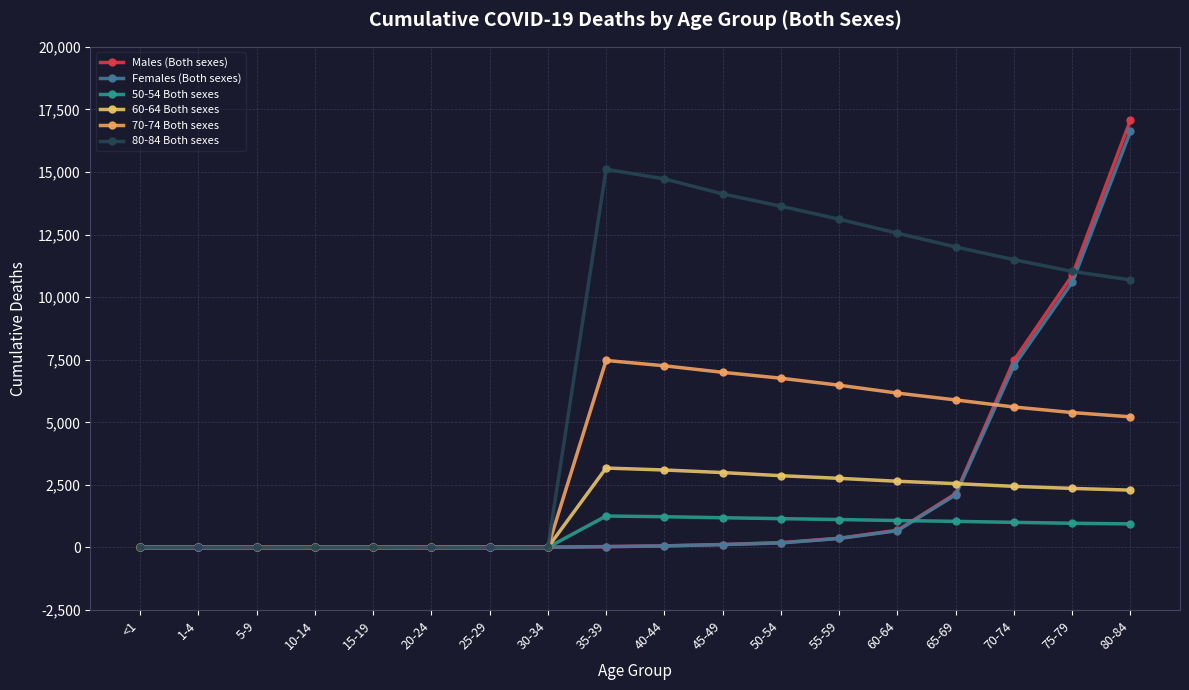

How many values in the 70-74 Both sexes series are below 5390?

9